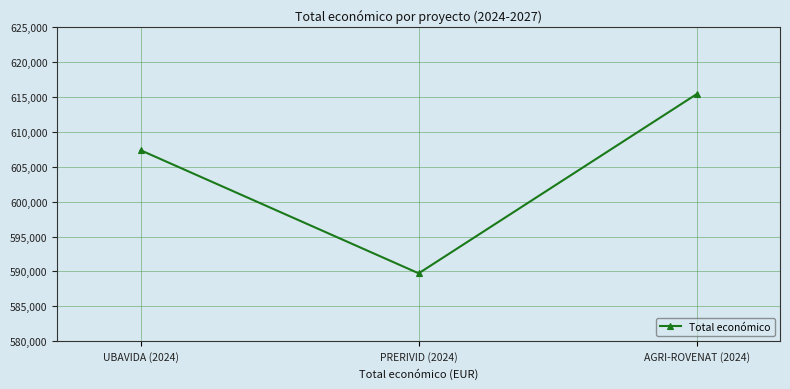

Reading left to right, what are all the values shown in this chart?

UBAVIDA (2024)=607342	PRERIVID (2024)=589731	AGRI-ROVENAT (2024)=615375